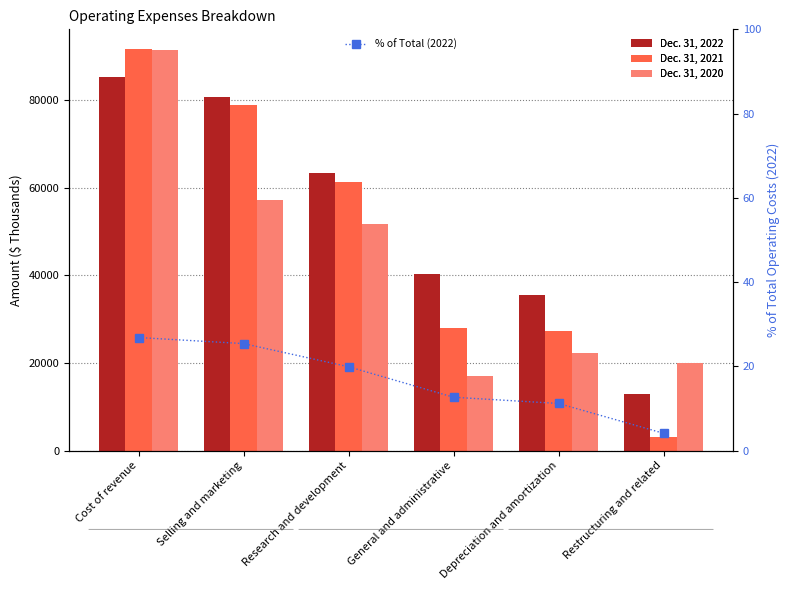

At which category is the sum across all series the highest?

Cost of revenue